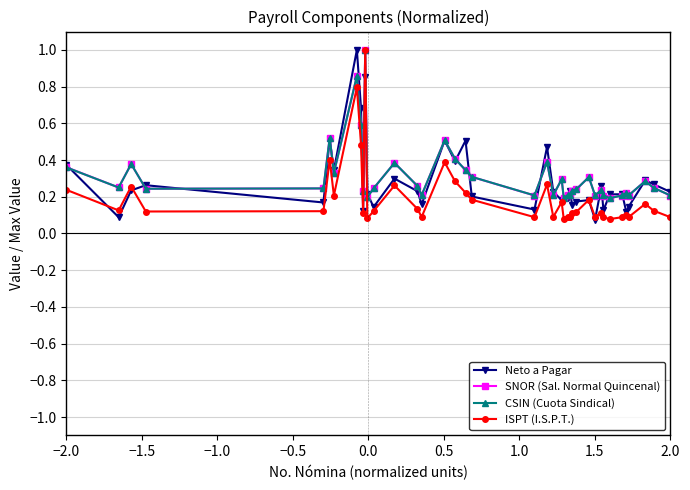

True or false: SNOR (Sal. Normal Quincenal) and Neto a Pagar intersect in this chart.

True